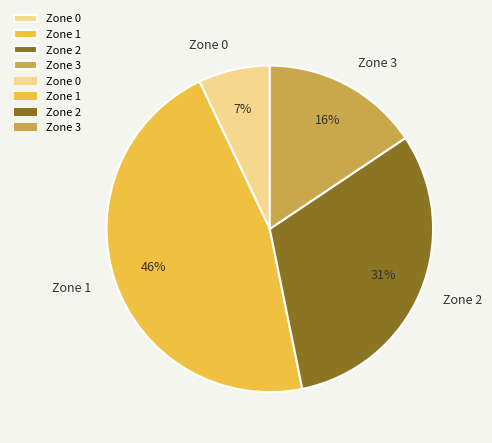

Combined, do Zone 0 and Zone 1 account for over 50%?

Yes